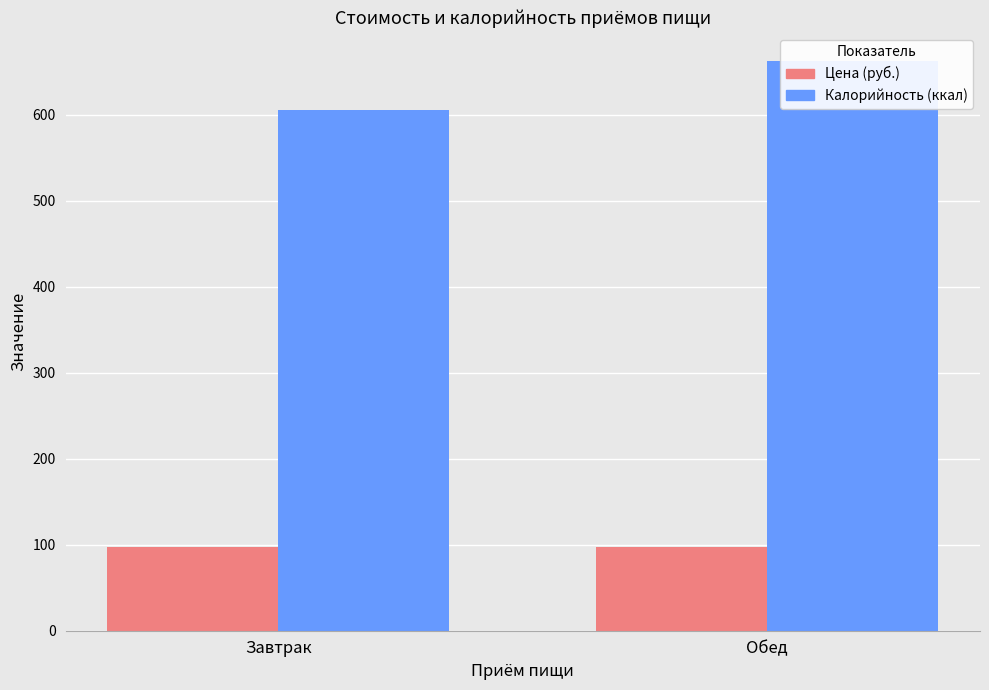

What is the label of the 2nd bar from the left?

Обед